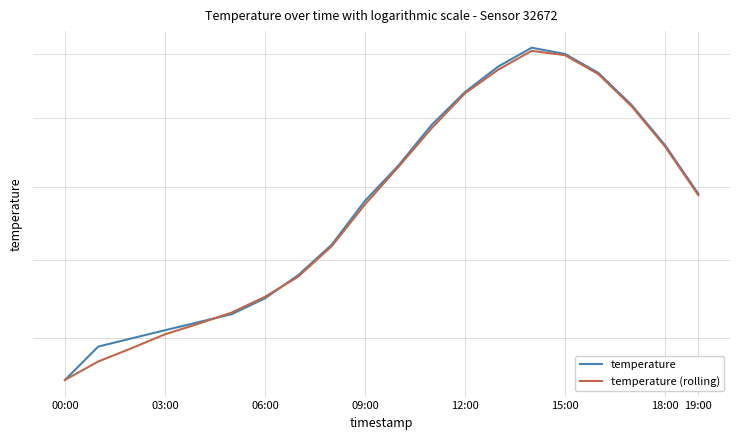

What is the difference between the temperature (rolling) values at 12:00 and 14?

3.9